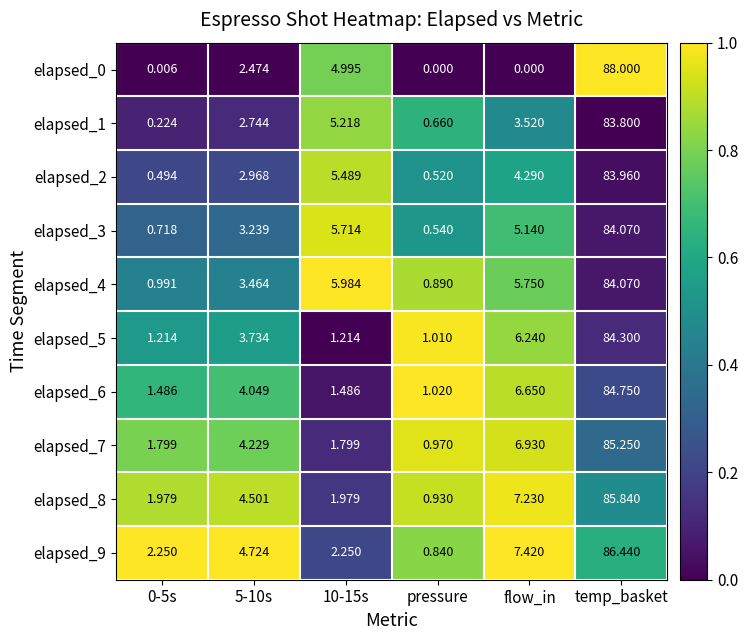

At which category is the sum across all series the highest?

temp_basket